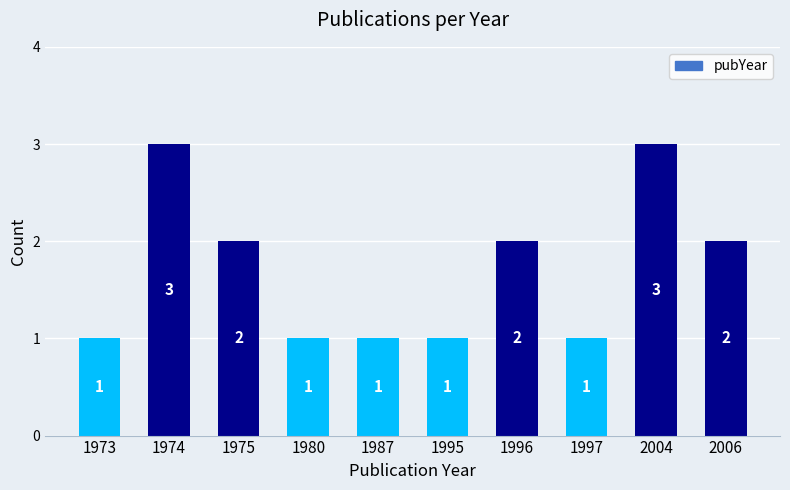

What is the greatest value displayed?

3